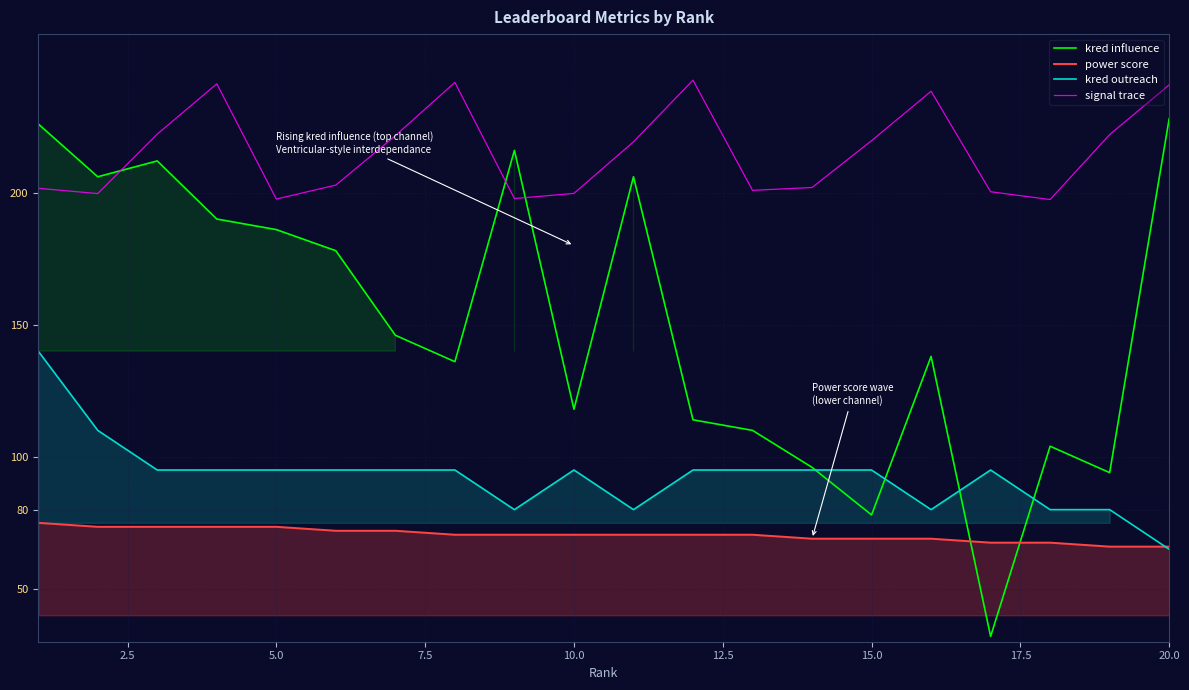

True or false: kred outreach and signal trace intersect in this chart.

False